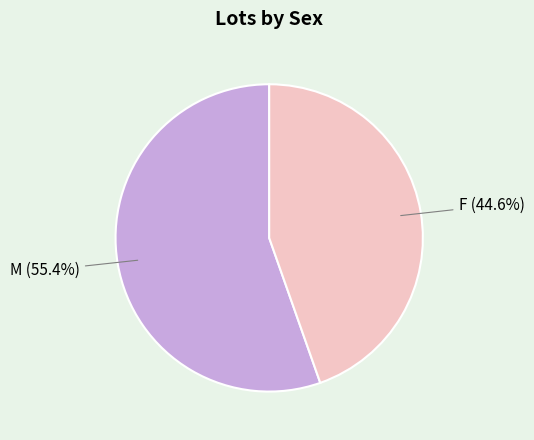

To the nearest percent, what is the difference between the largest and smallest slice percentages?

11%